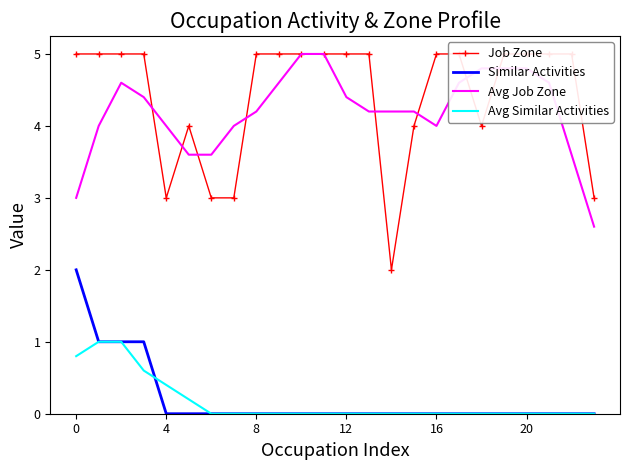

True or false: Avg Similar Activities and Avg Job Zone cross at least once.

False